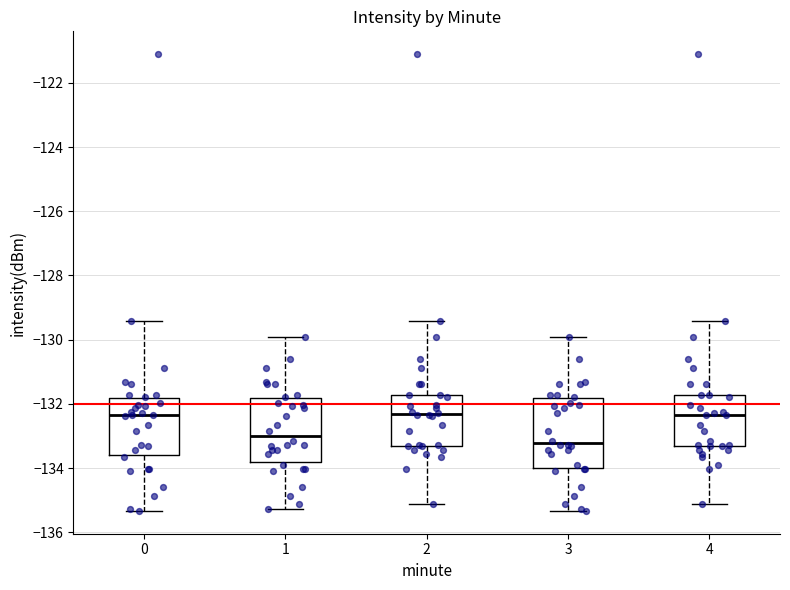

Which box's median line is the lowest?

3